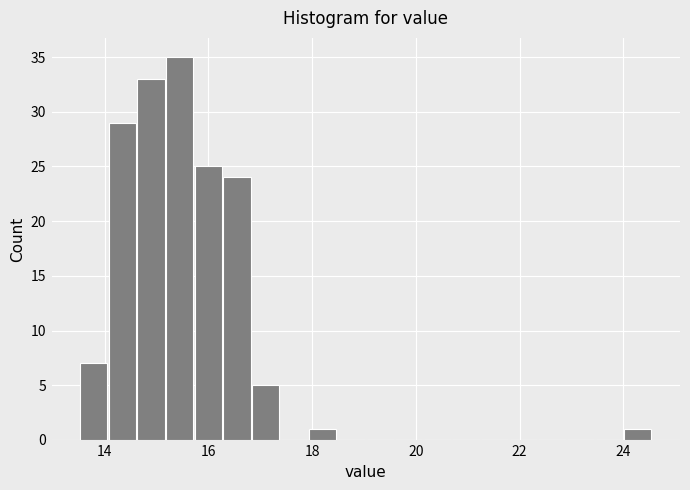

Read against the x-axis, roughly where is the centre of the tallest bar?

15.4